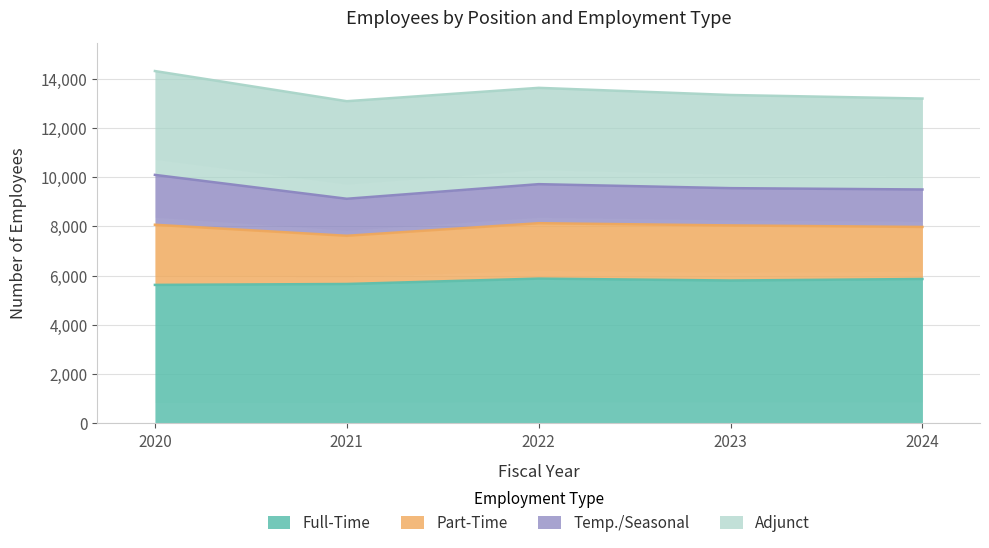

Is it true that Full-Time equals 5860 at 2024?

True